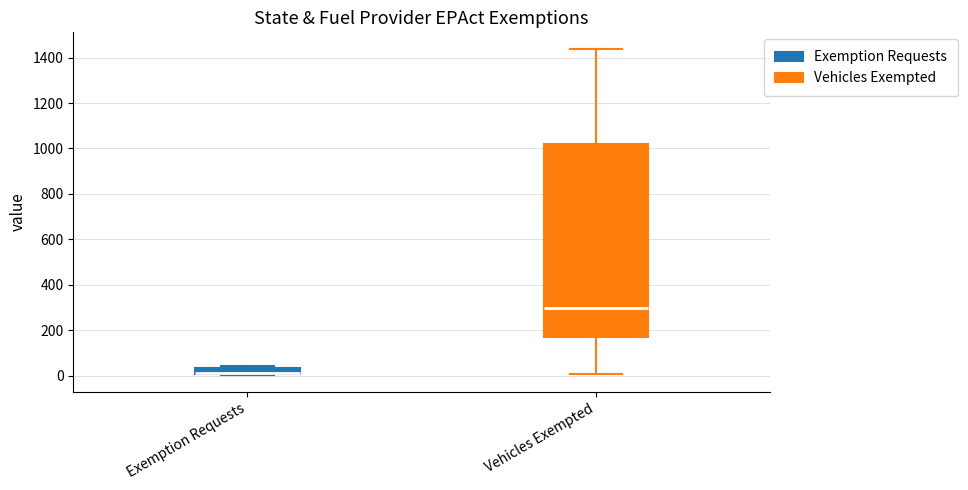

Which box is the tallest, from its lower edge to its upper edge?

Vehicles Exempted